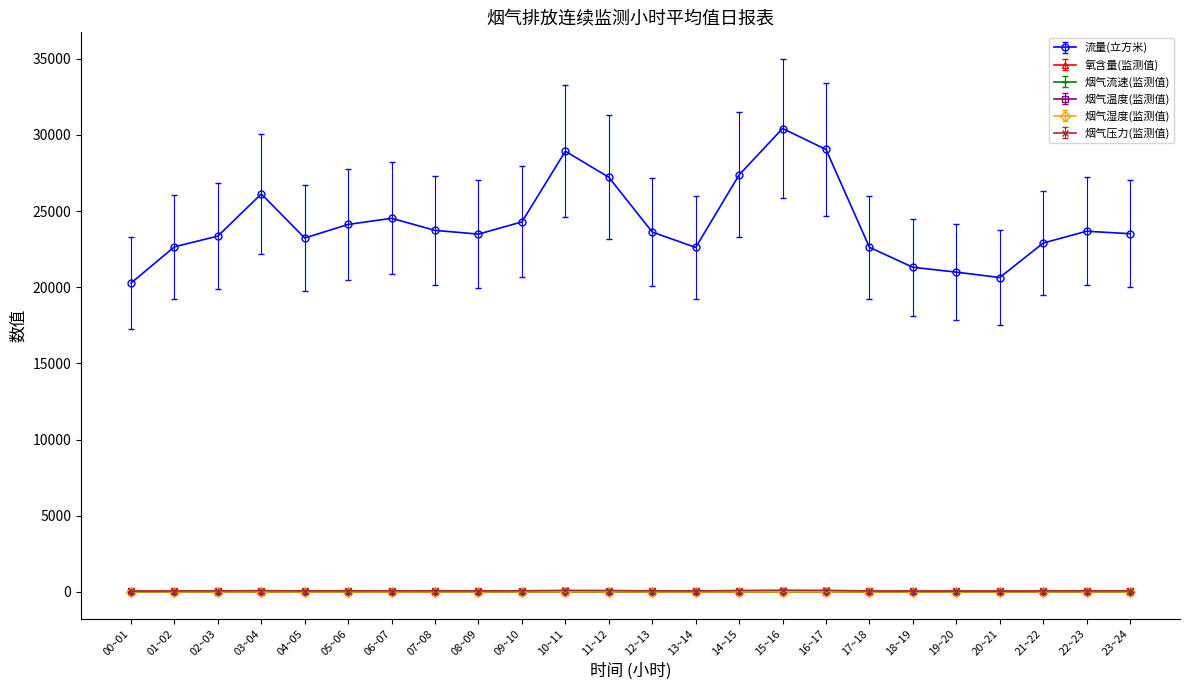

True or false: 烟气流速(监测值) and 氧含量(监测值) cross at least once.

False